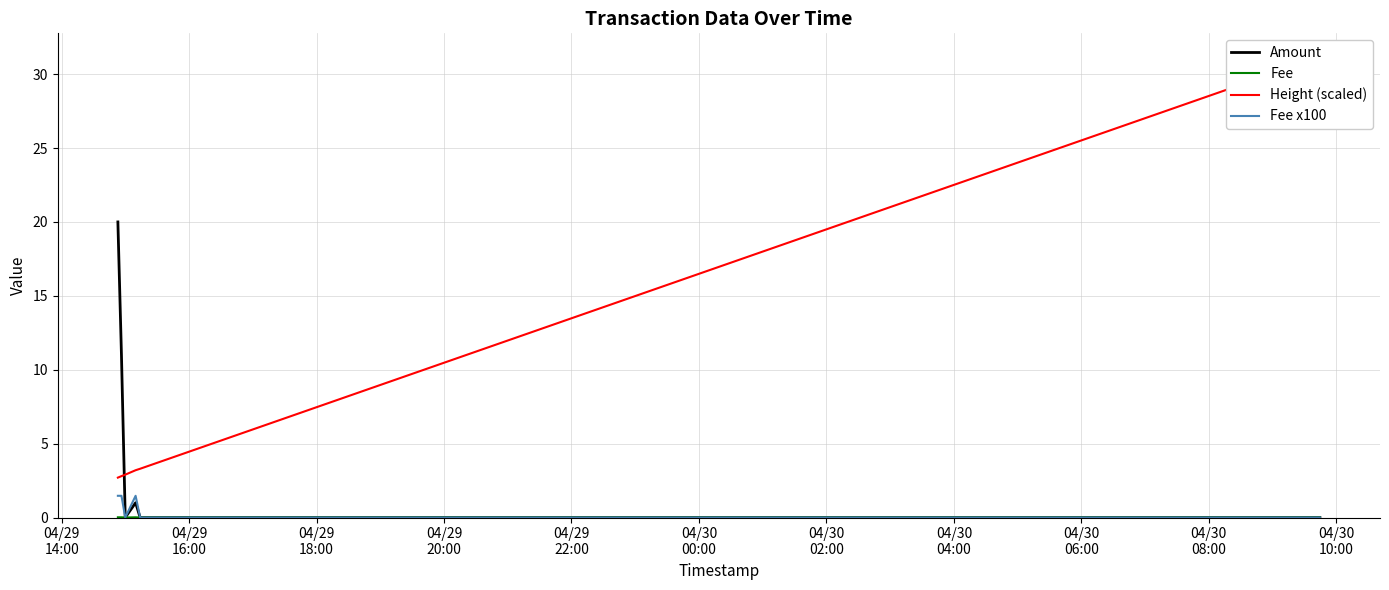

How many categories are shown in the chart?

8